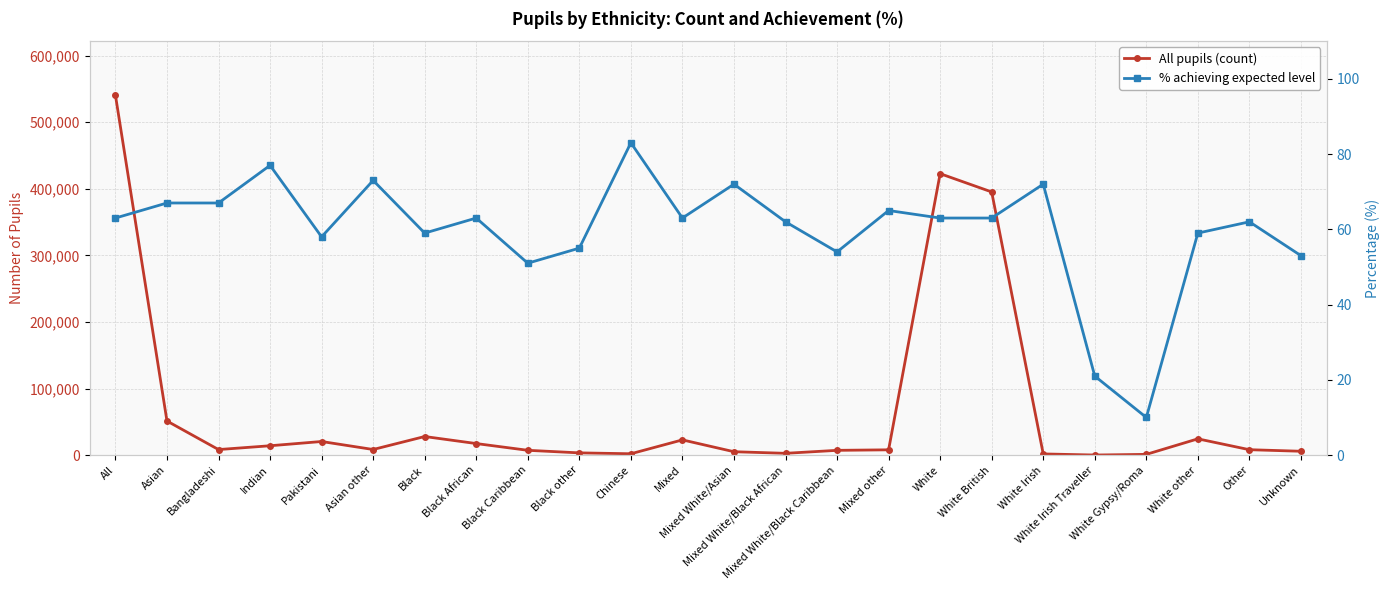

Does the chart display data point markers on the line(s)?

Yes